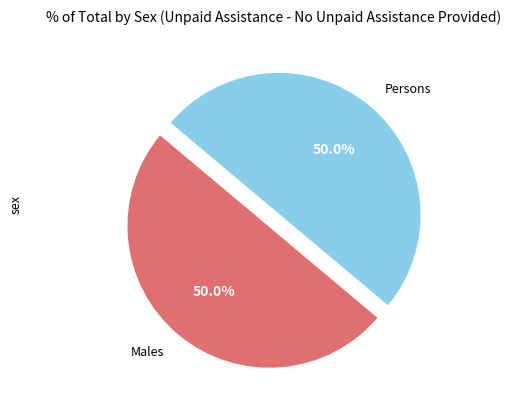

Approximately how many times larger is the value at Persons compared to Males?

1.0